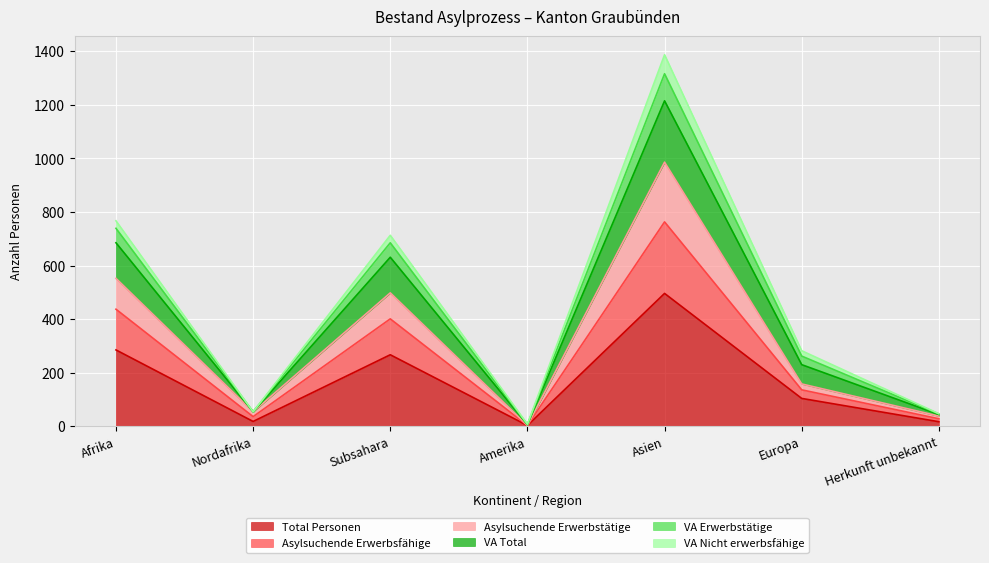

Is it true that Total Personen equals 104 at Europa?

True